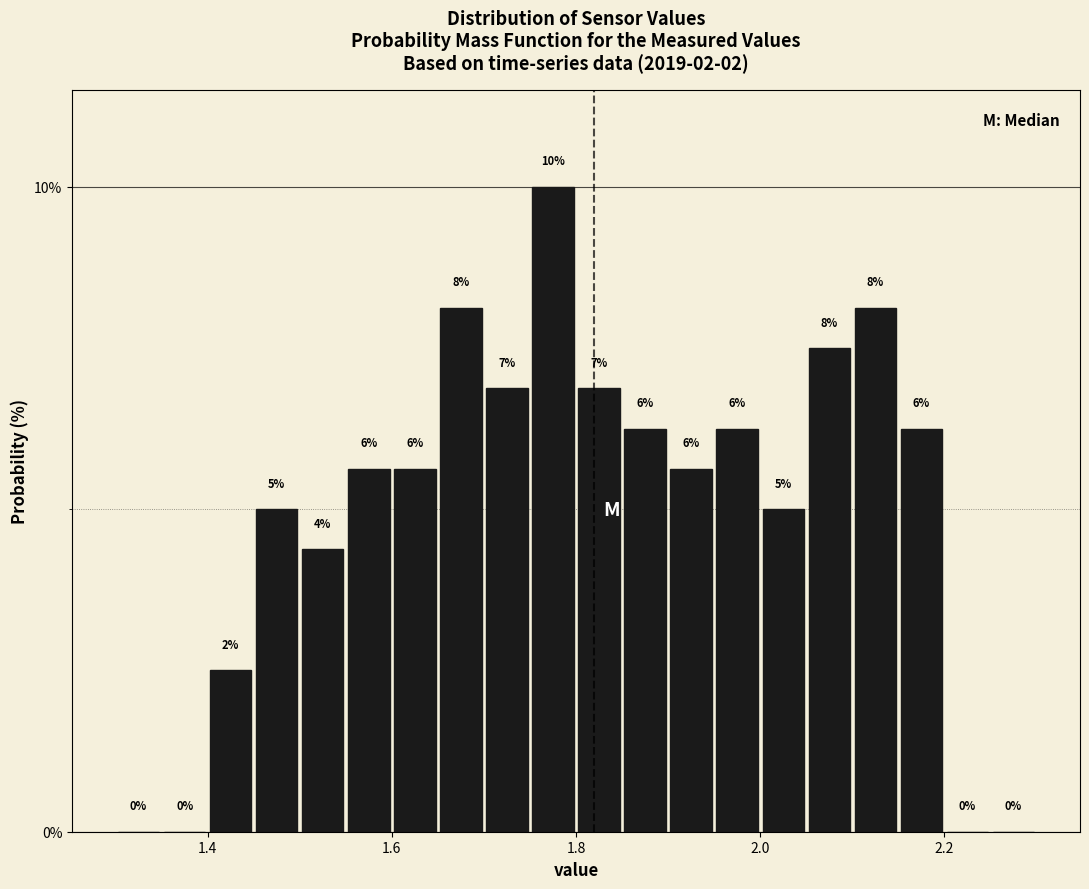

Read against the x-axis, roughly where is the centre of the tallest bar?

1.78